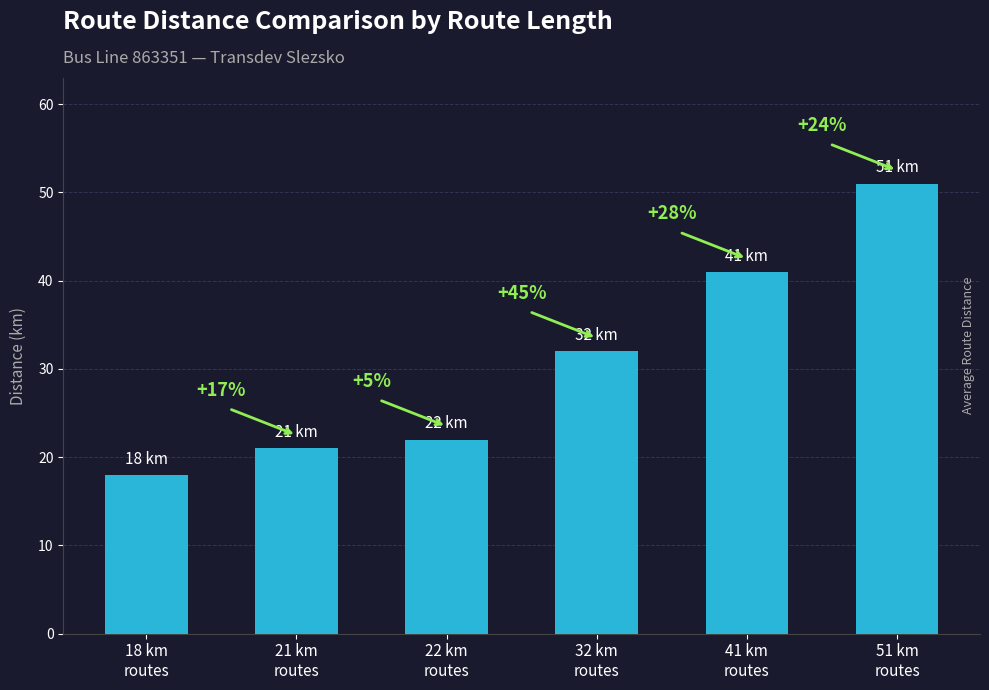

How many bars are there in total?

6